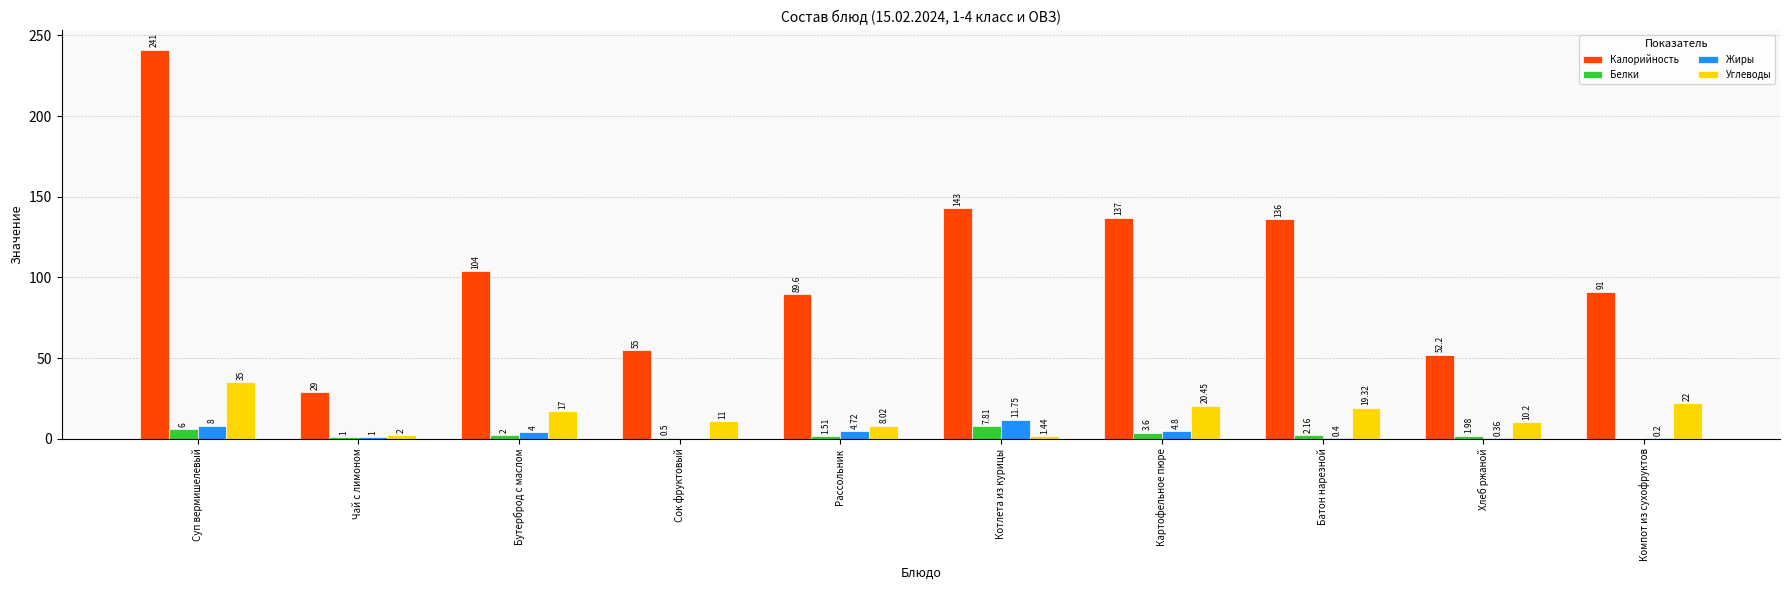

At which label does Углеводы first exceed 17?

Суп вермишелевый